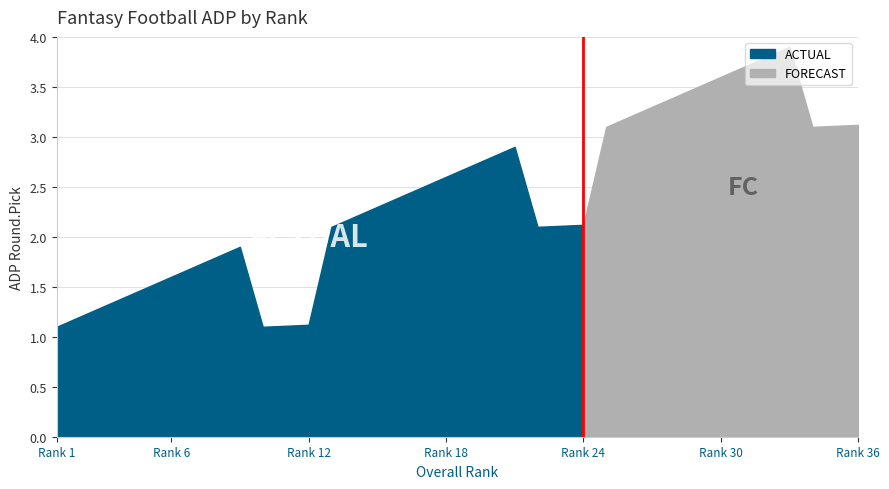

What is the minimum value for Round 1?

1.1